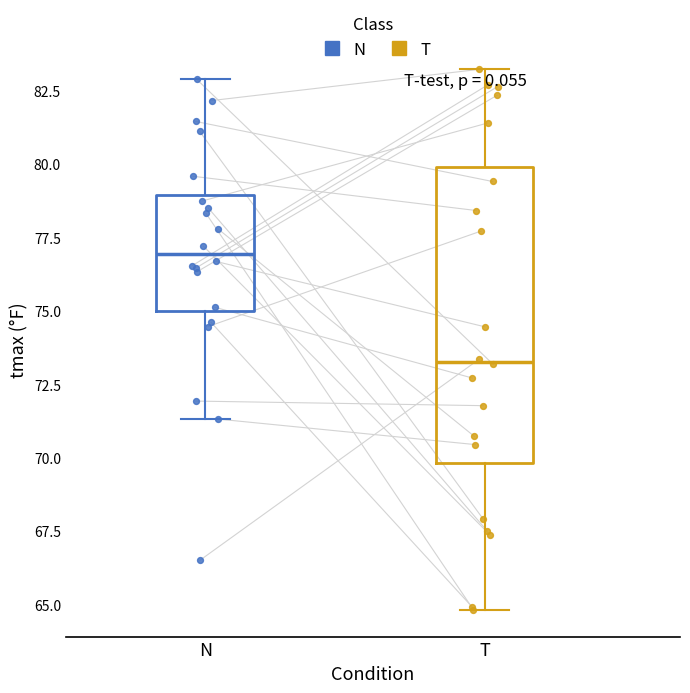

Comparing the boxes themselves (not the whiskers), which one is the tallest?

T